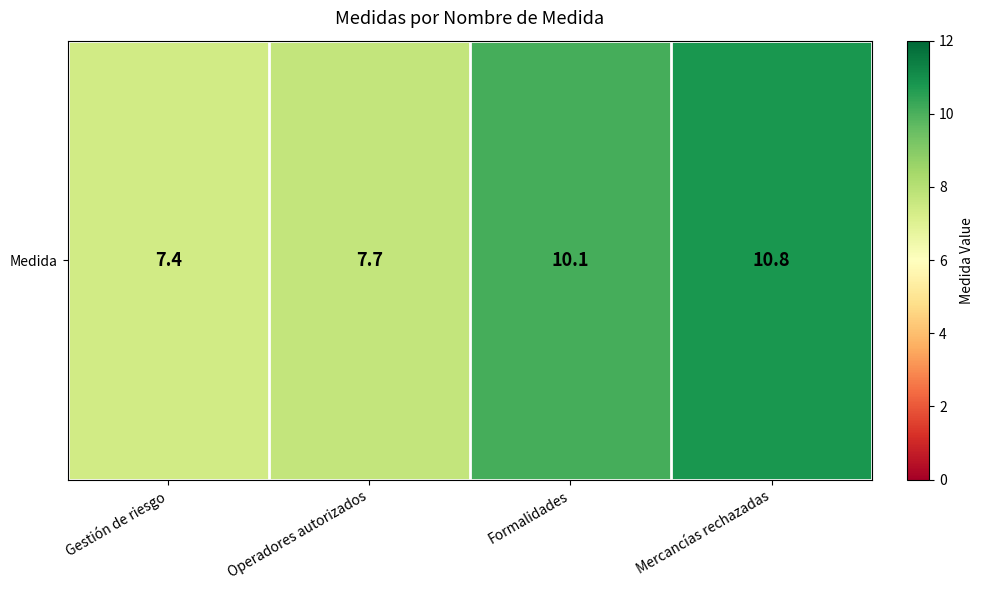

The chart shows a value of 14.7 at Mercancías rechazadas. True or false?

False